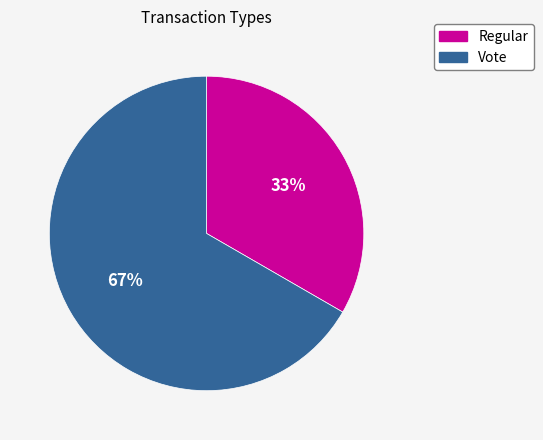

Combined, do Regular and Vote account for over 50%?

Yes